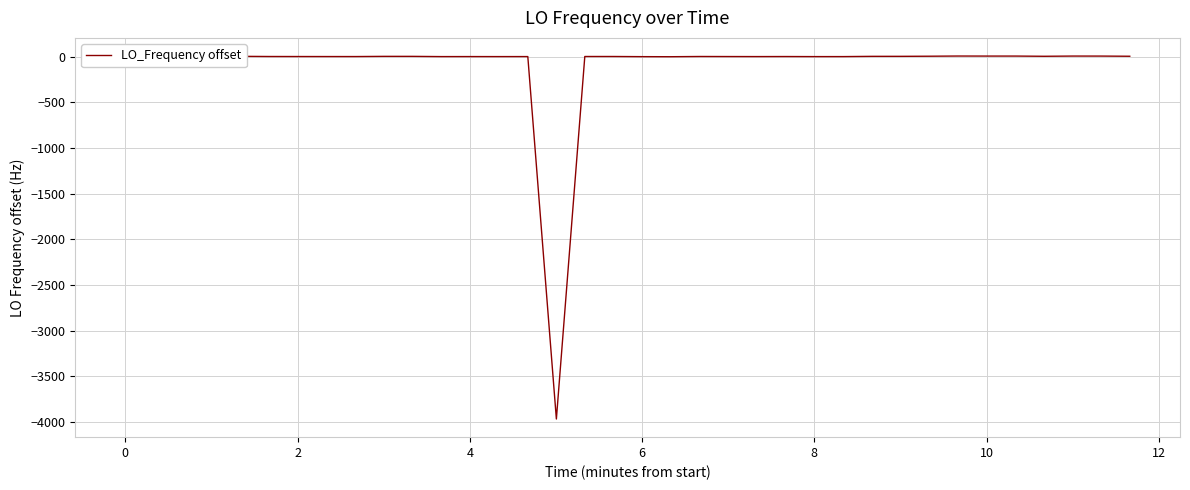

What is the average value?

-97.5